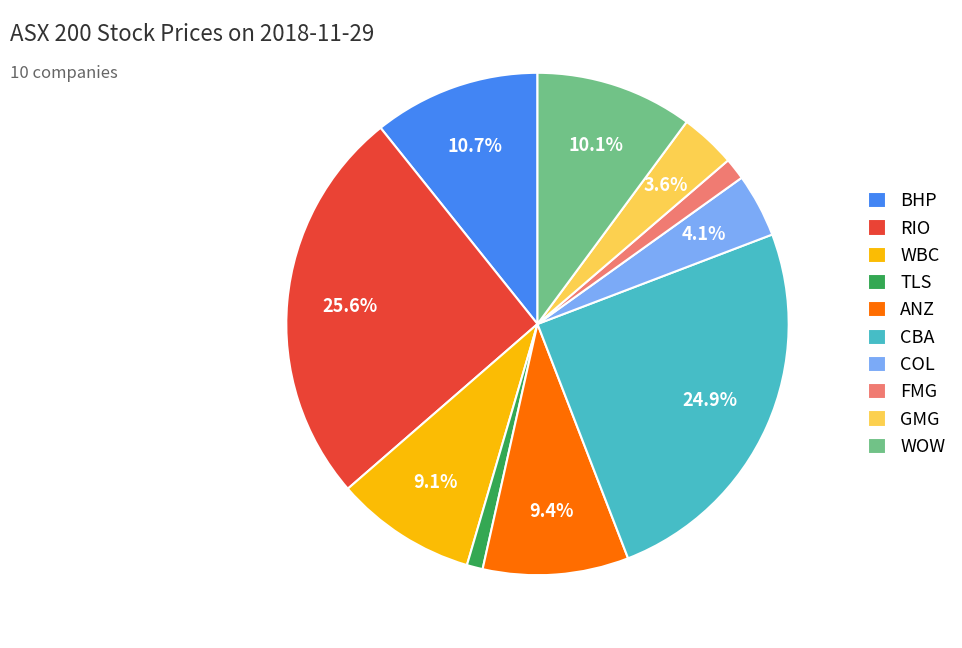

To the nearest percent, what portion does ANZ represent?

9%